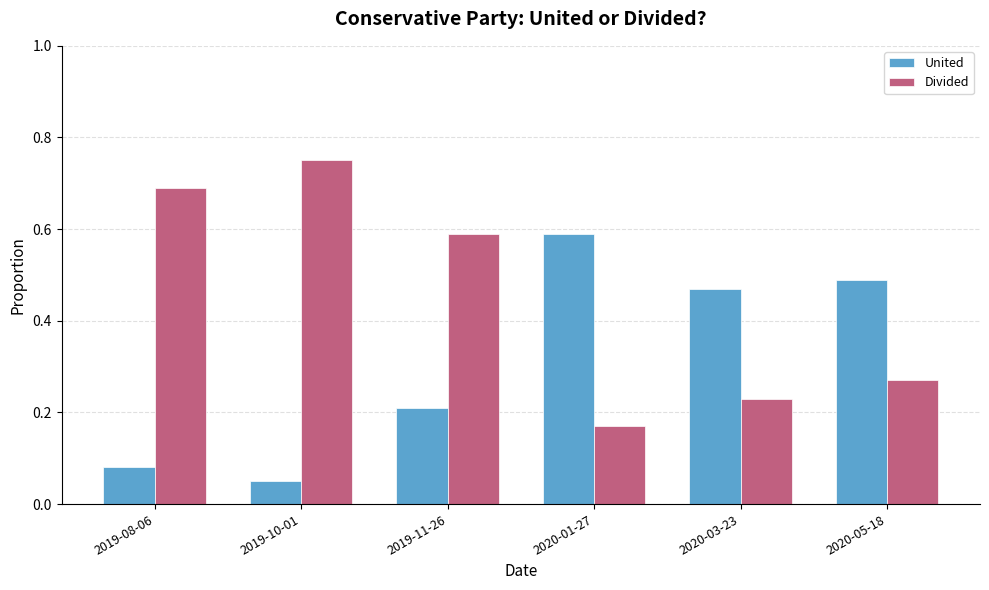

Which category has the lowest value in the Divided series?

2020-01-27